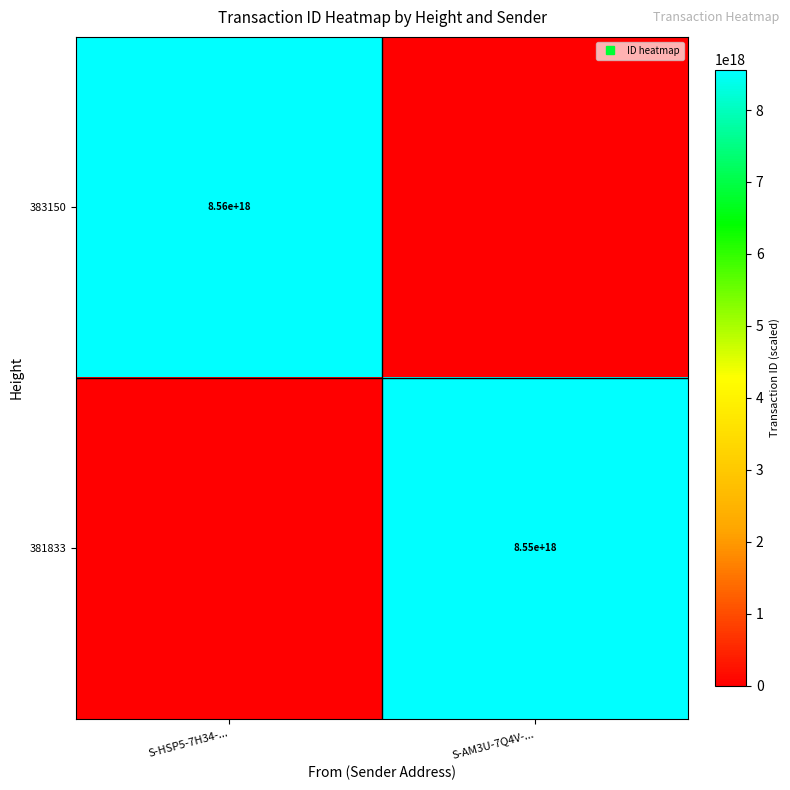

What is the sum of the 383150 values at S-HSP5-7H34-... and S-AM3U-7Q4V-...?

8561906564656133120